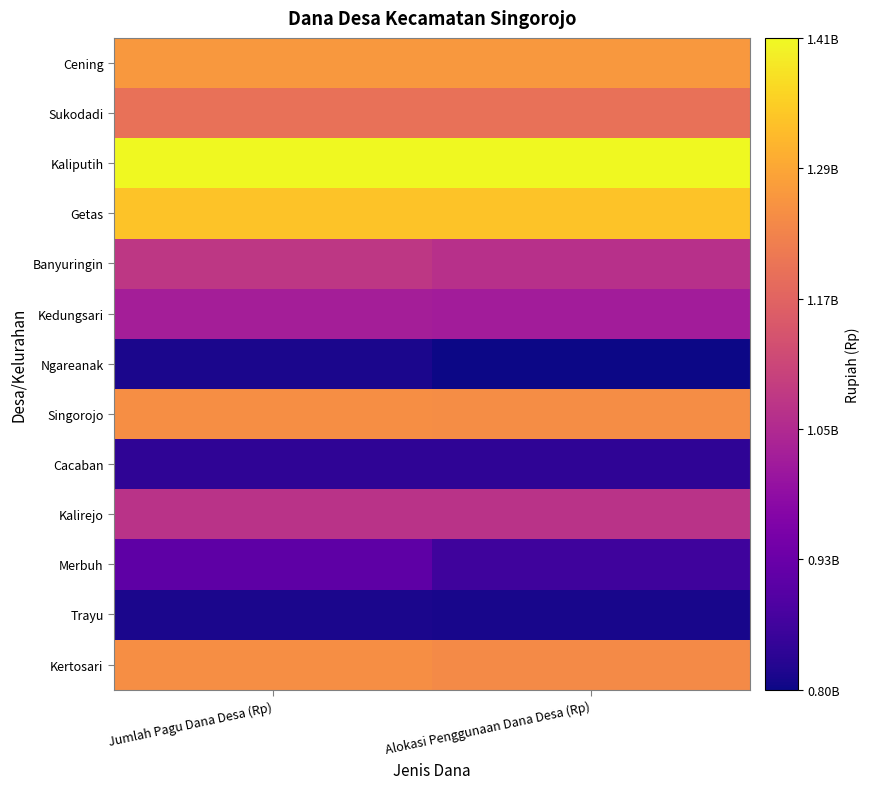

What is the spread (max minus min) of values at Alokasi Penggunaan Dana Desa (Rp)?

607549503